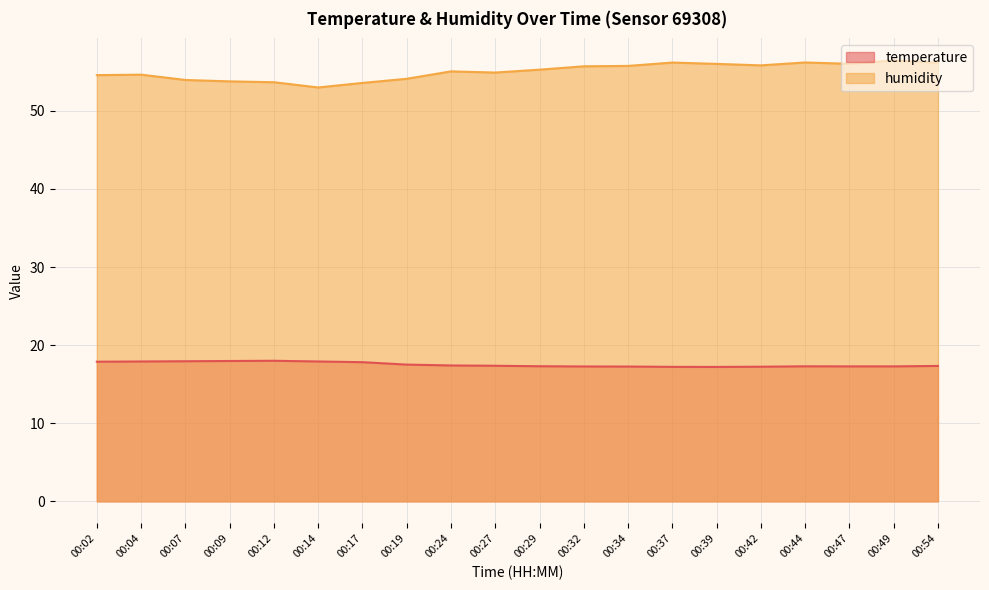

Which series has the largest total across all categories?

humidity